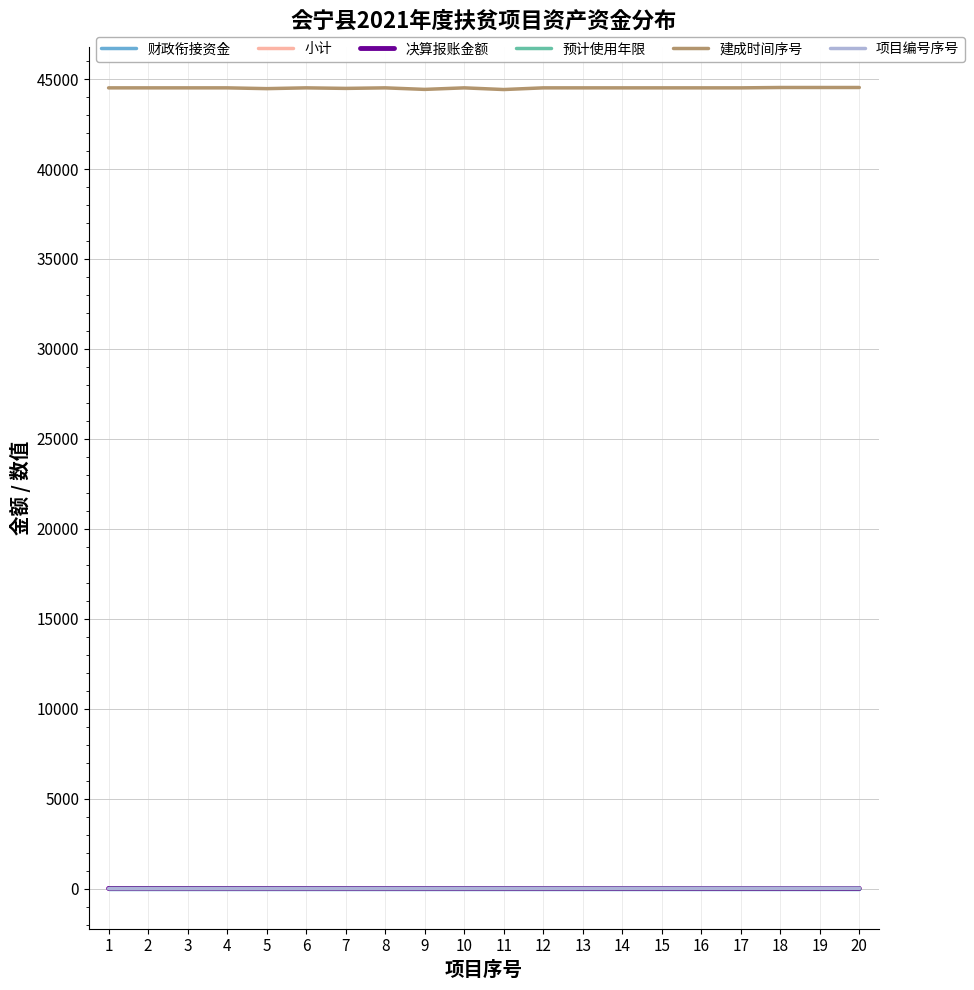

Is the value of 建成时间序号 at 11 greater than the value of 预计使用年限 at 16?

Yes